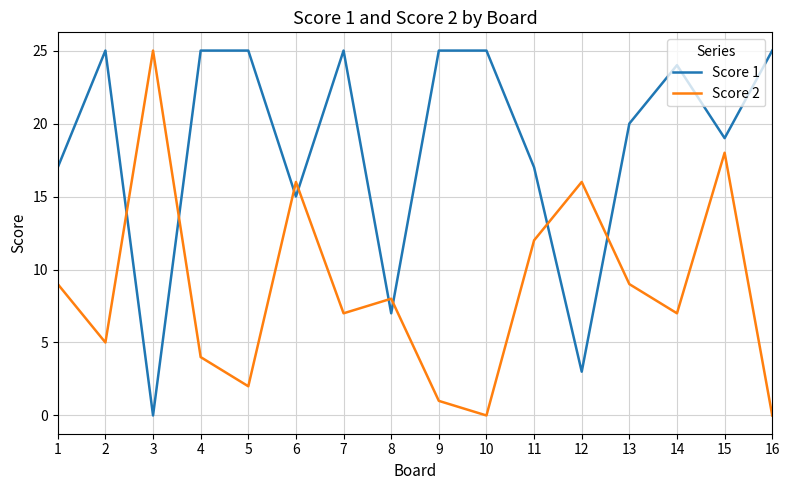

At 11, list the series in order from smallest to largest.

Score 2, Score 1